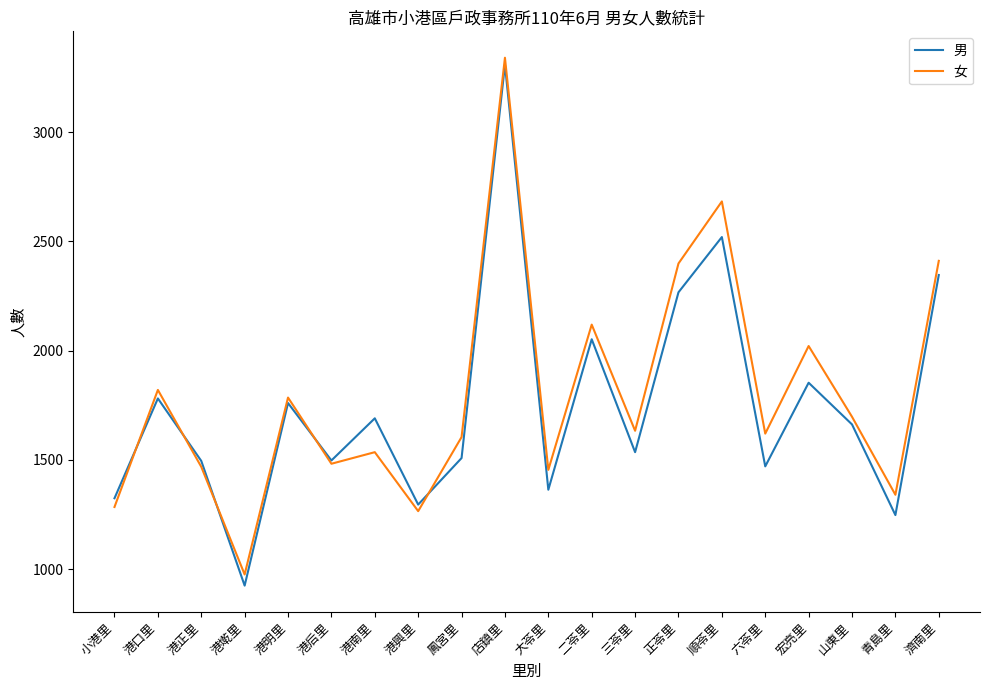

At 六苓里, list the series in order from largest to smallest.

女, 男